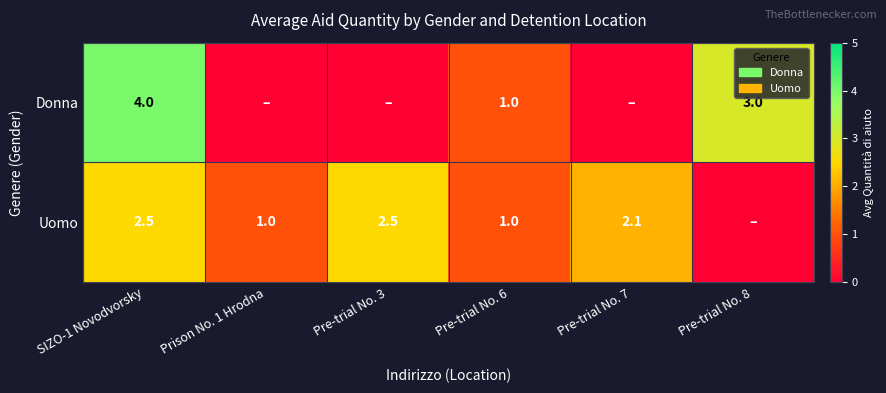

True or false: Uomo has a value of 2.8 at Pre-trial No. 7.

False